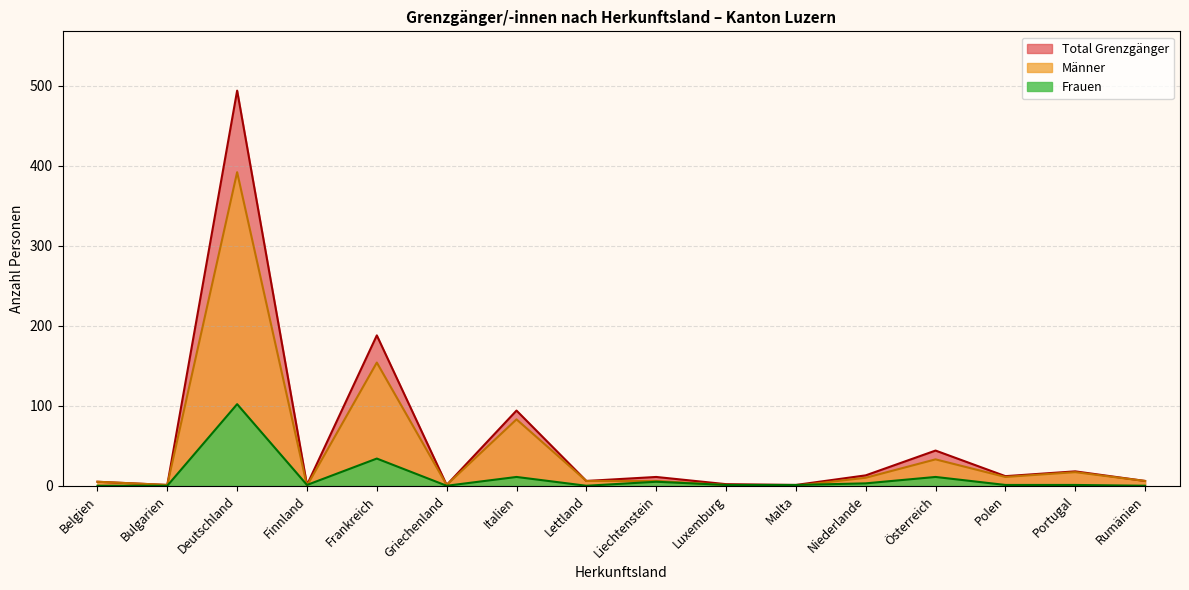

Is it true that Männer equals -219 at Malta?

False